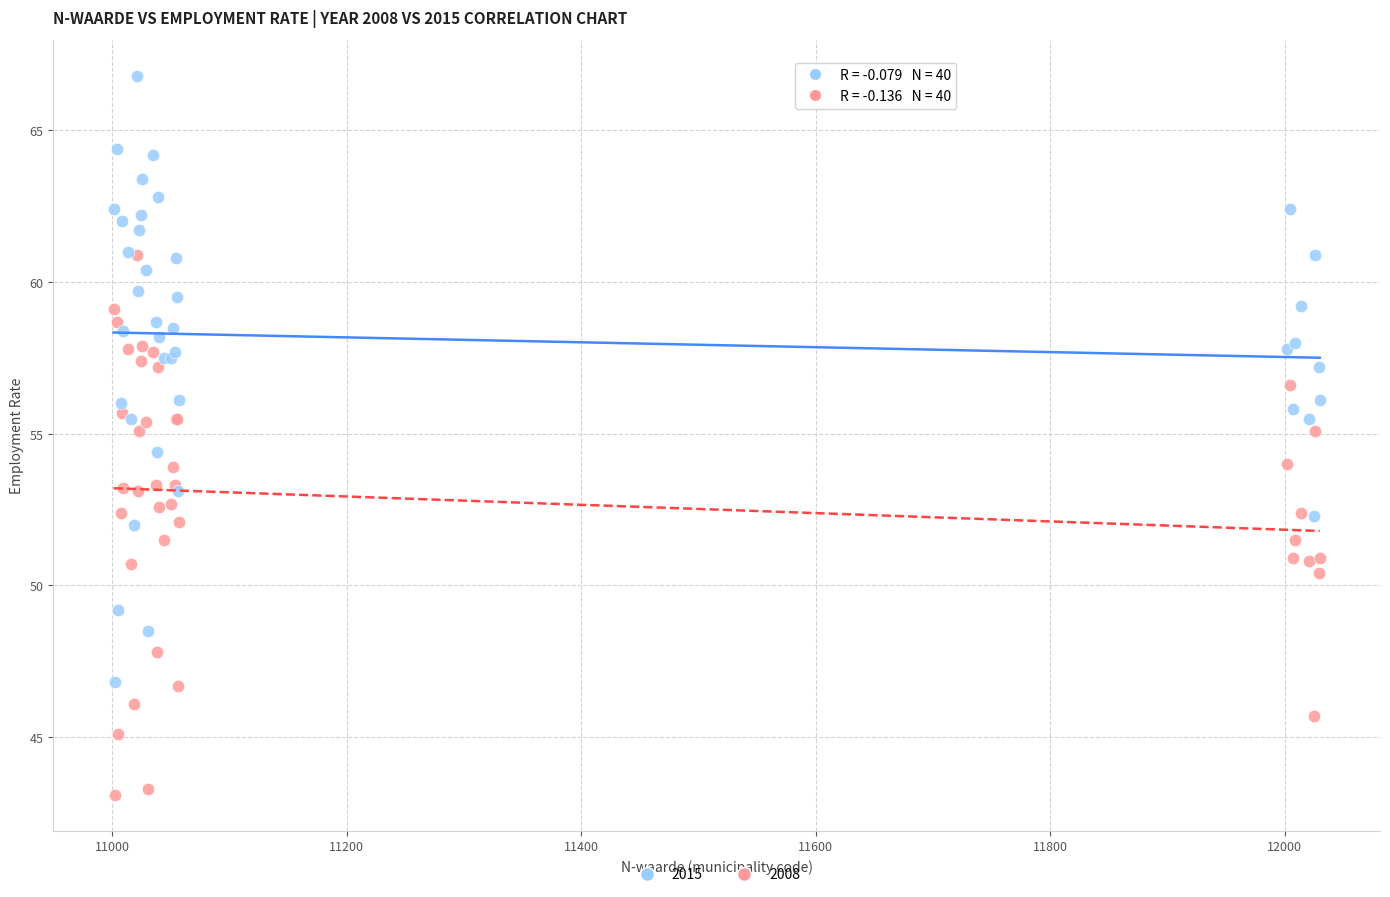

Which series has the largest Y range (max minus min)?

2015